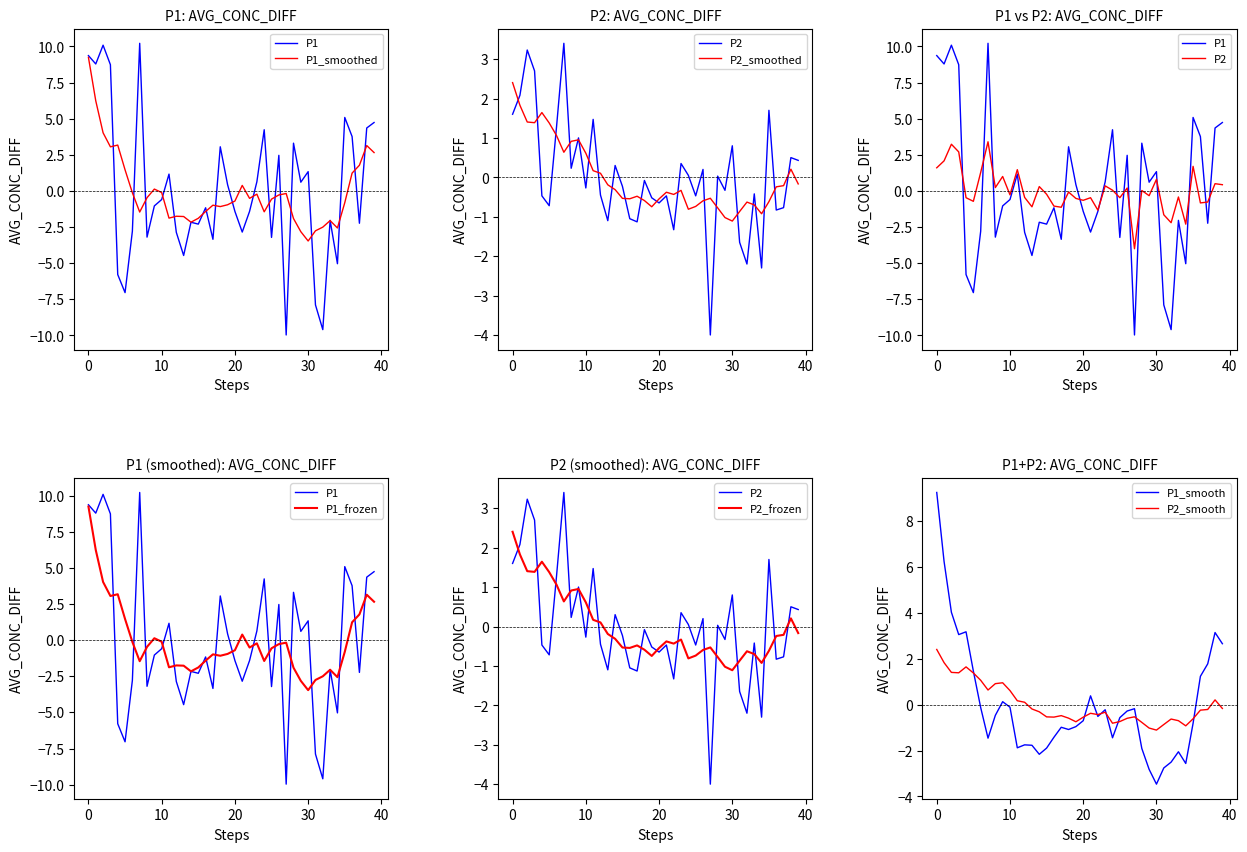

True or false: P1 has more than 1 interior local peaks.

True